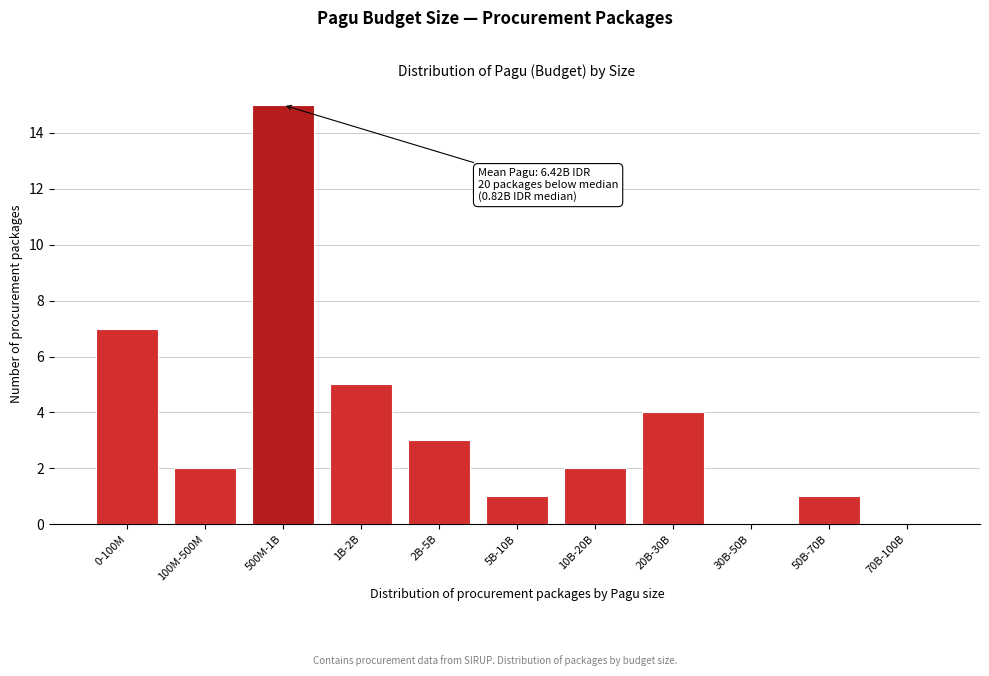

Reading left to right, transcribe all the data shown in this chart.

0-100M=7	100M-500M=2	500M-1B=15	1B-2B=5	2B-5B=3	5B-10B=1	10B-20B=2	20B-30B=4	30B-50B=0	50B-70B=1	70B-100B=0